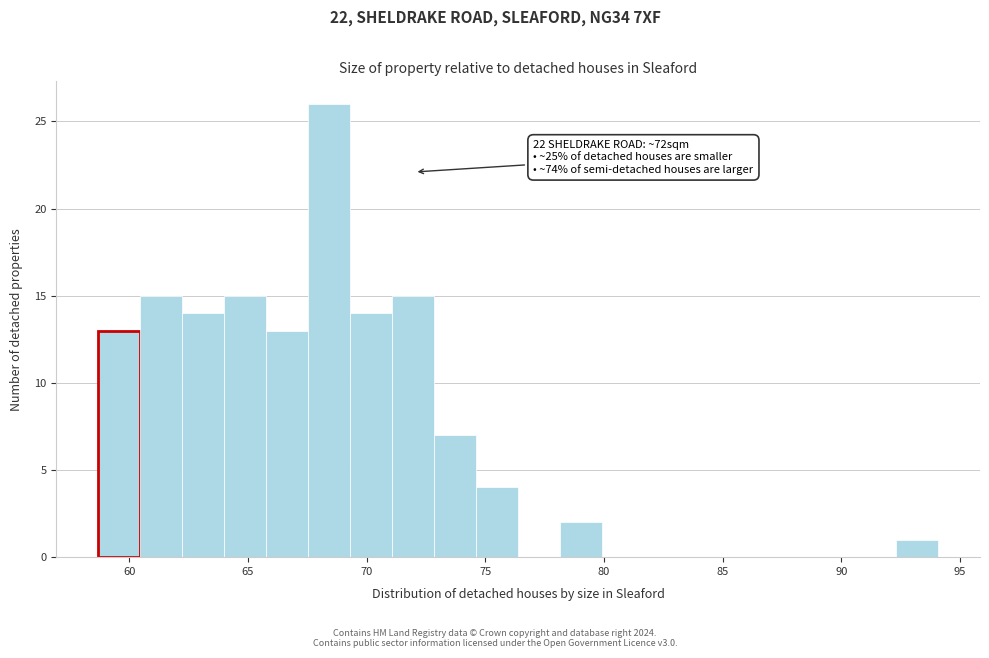

Around what value on the x-axis is the tallest bar? Give the approximate position of its centre, as read against the axis.

68.5